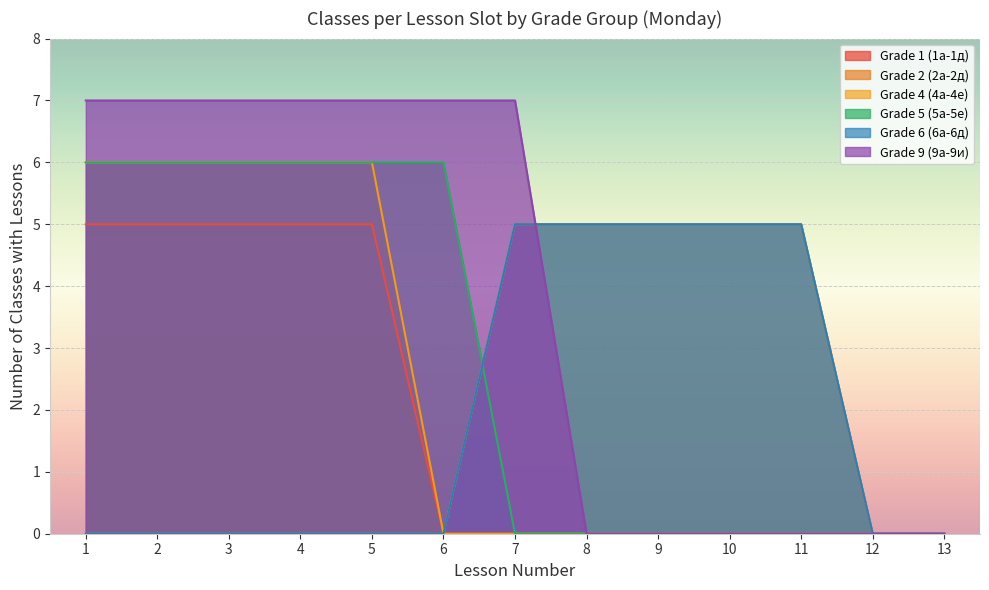

What is the value of the Grade 5 point at the 6th from the left?

6